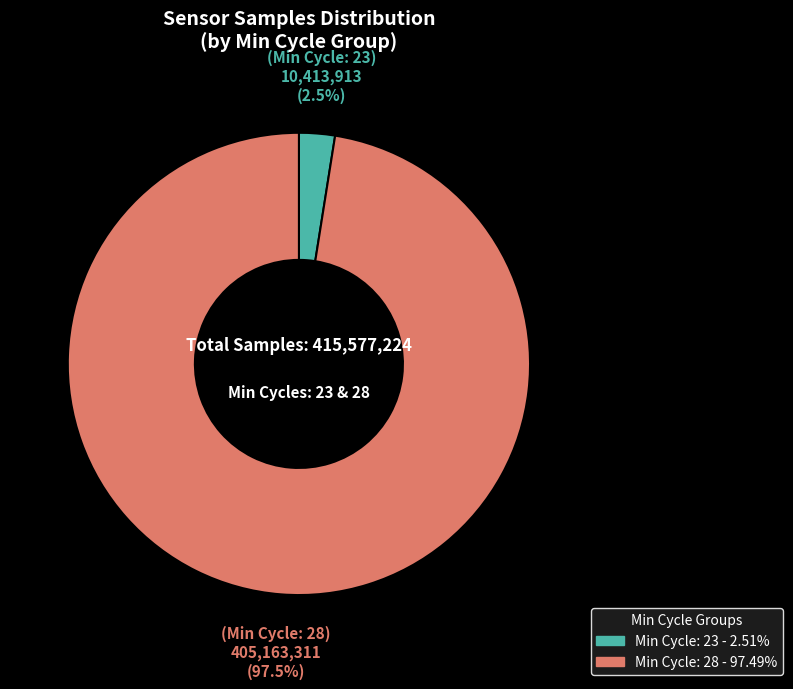

Is there any slice that represents more than half of the pie?

Yes